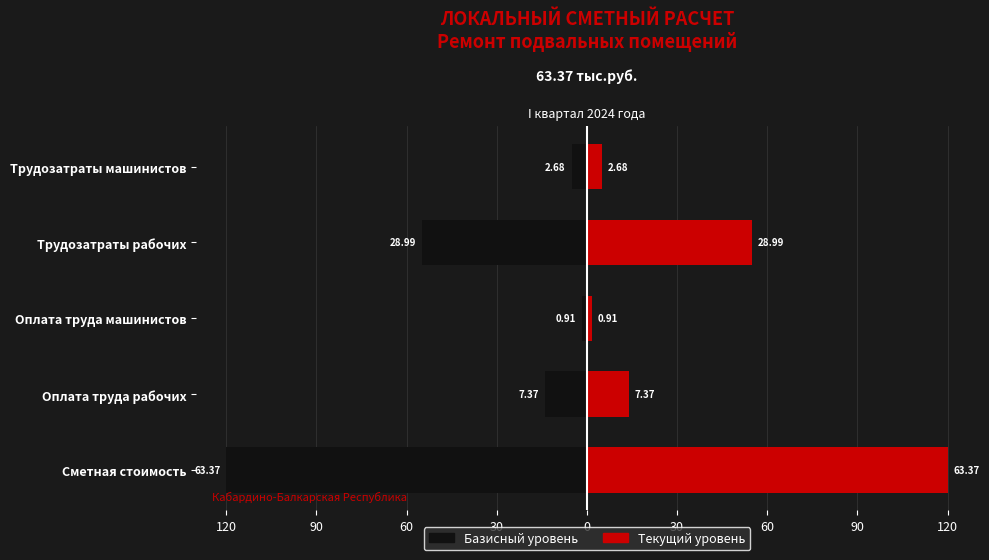

Which series changed the most between Сметная стоимость and Трудозатраты машинистов?

Базисный уровень